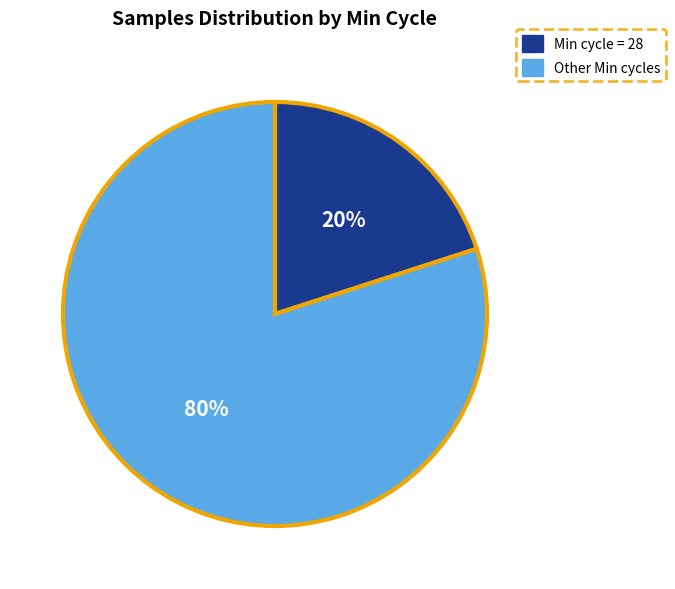

Is there a majority slice in this chart?

Yes